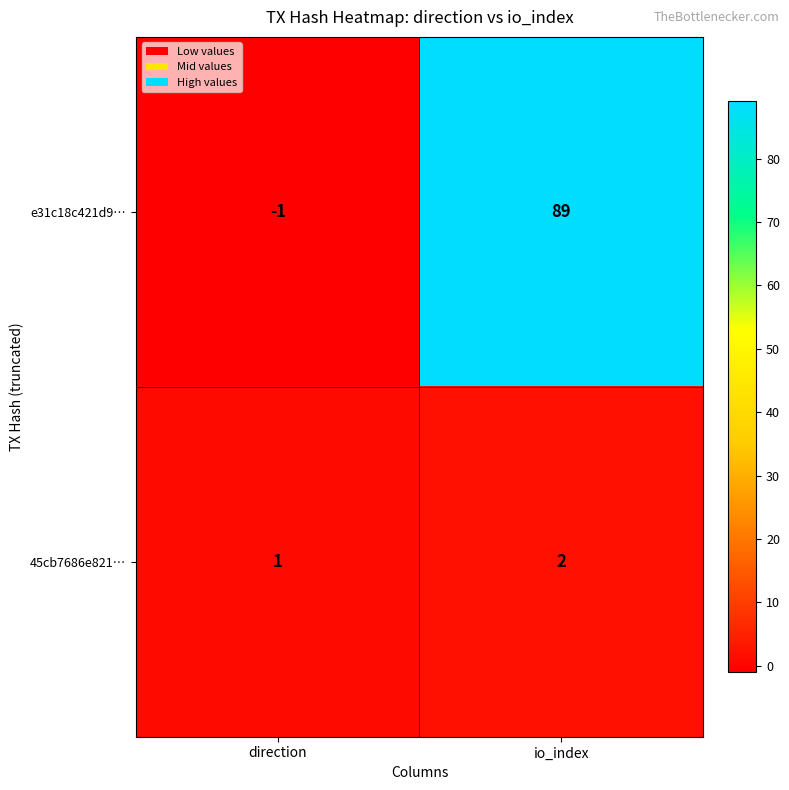

Which category has the lowest value in the 45cb7686e821… series?

direction